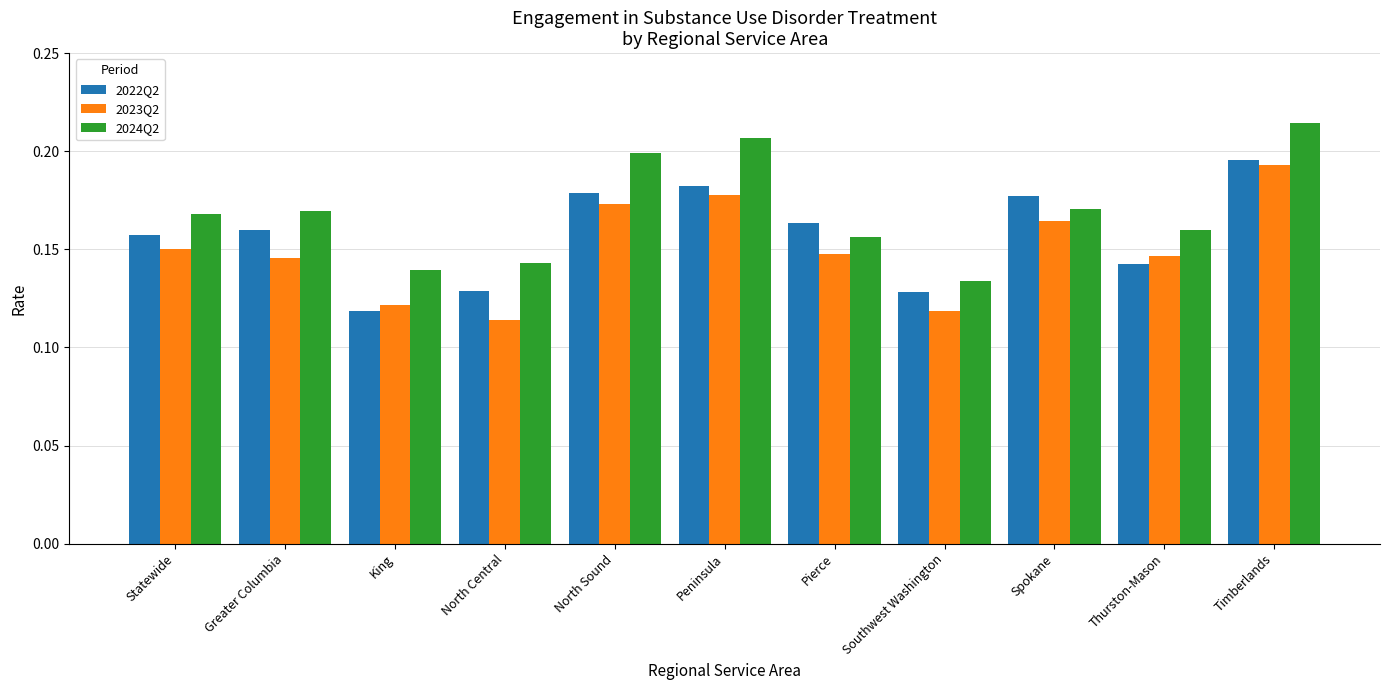

Count the 2022Q2 values in the range 0 to 1.

11